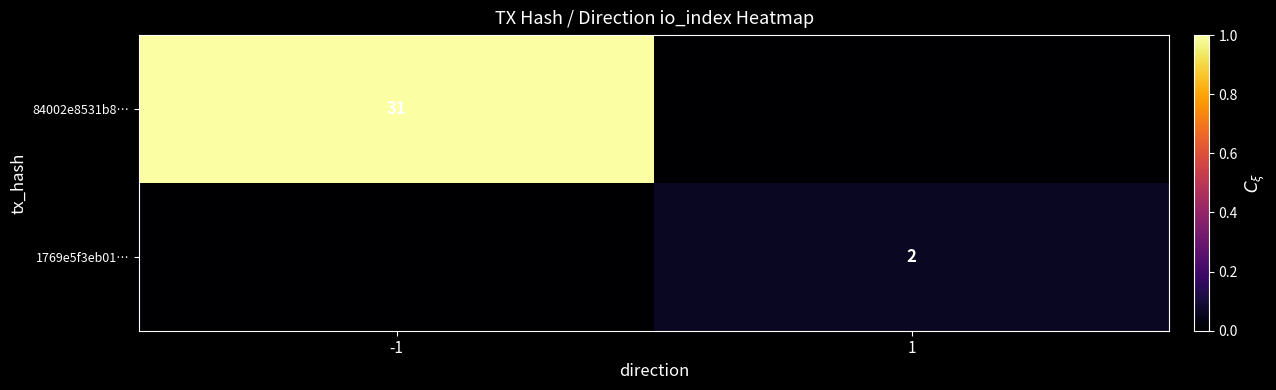

The value of 84002e8531b8… at -1 is 31. True or false?

True